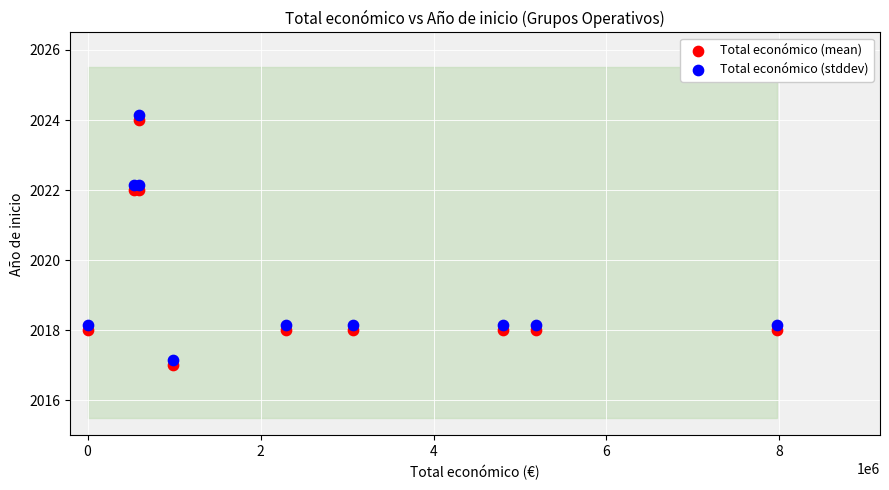

Which series reaches the maximum Y coordinate?

Total económico (stddev)